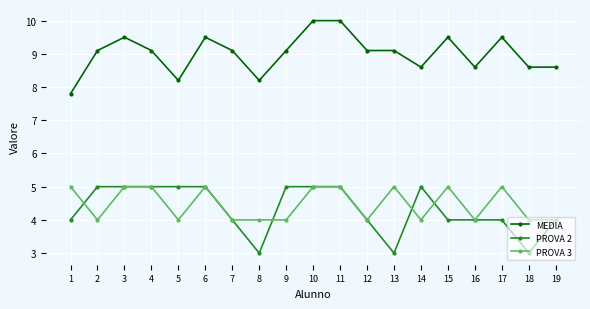

True or false: PROVA 3 and MEDIA cross at least once.

False